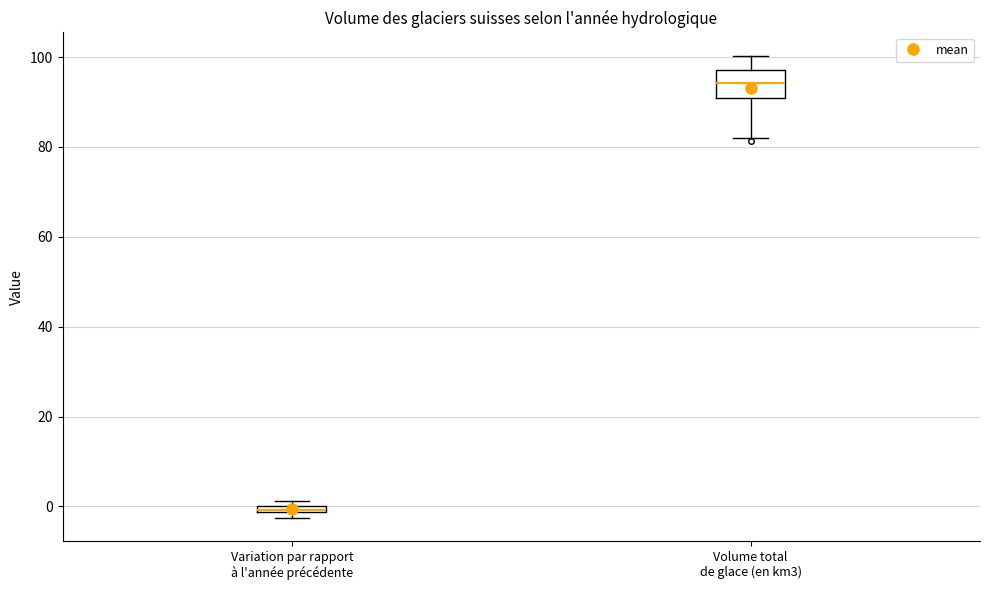

Where does the lower whisker of the box for Volume total de glace (en km3) end on the y-axis? The values are not printed on the chart, so give them approximately, as read against the axis.

82